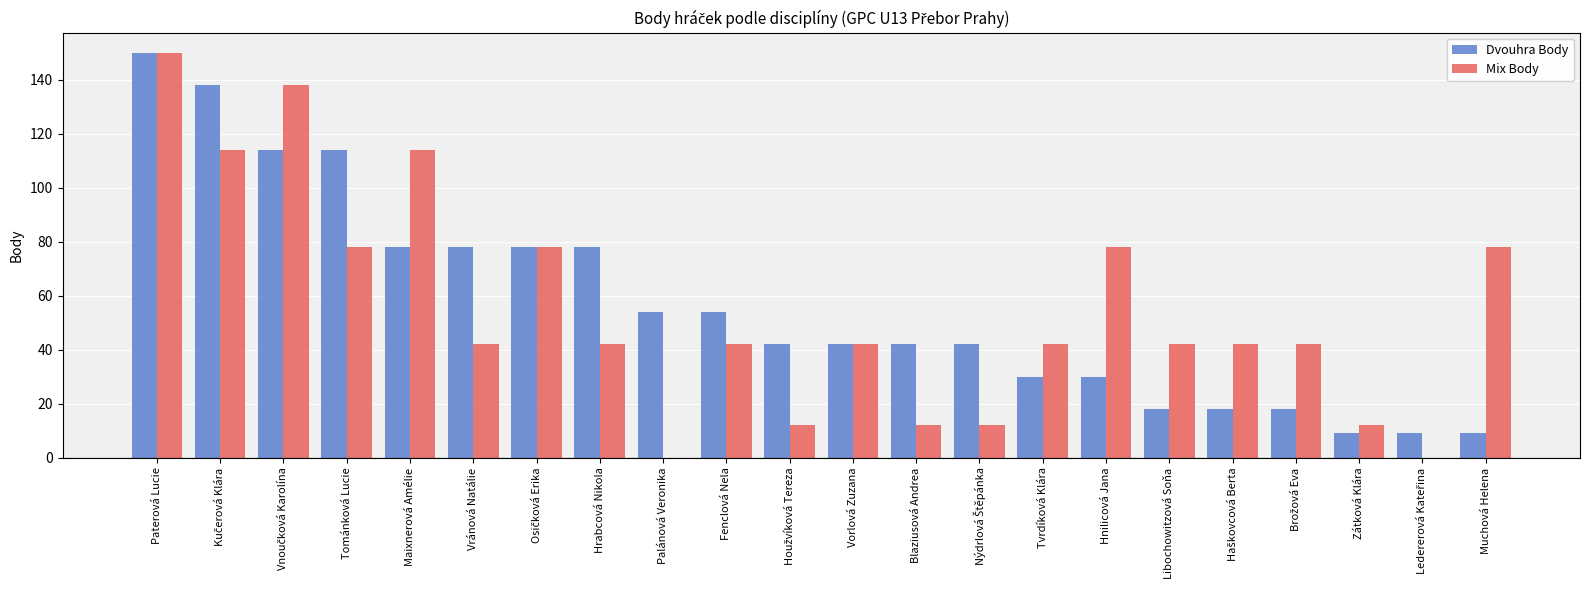

What is the maximum value shown in the chart?

150